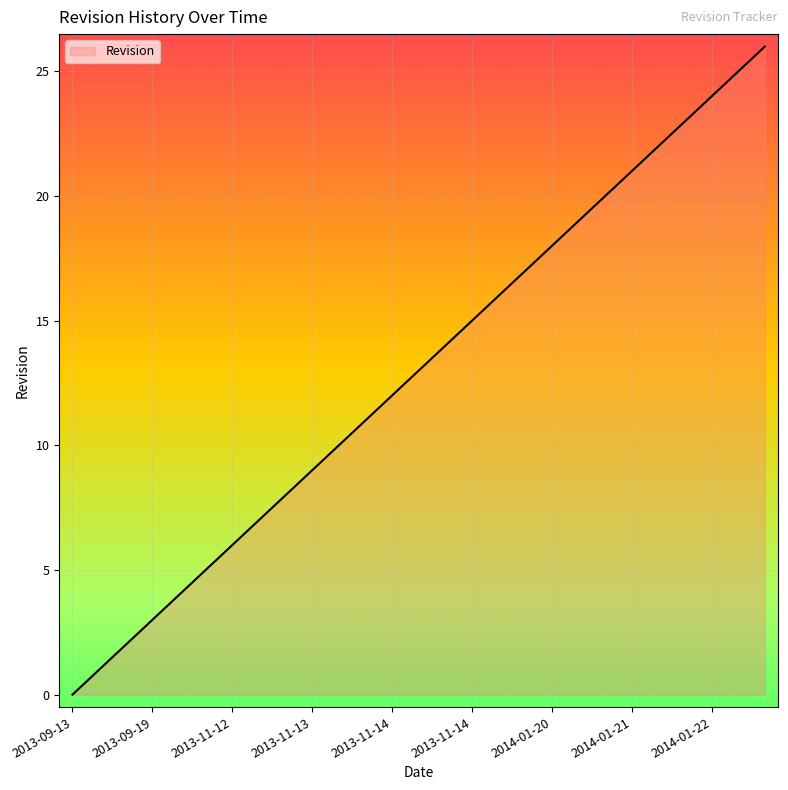

What is the greatest value displayed?

26